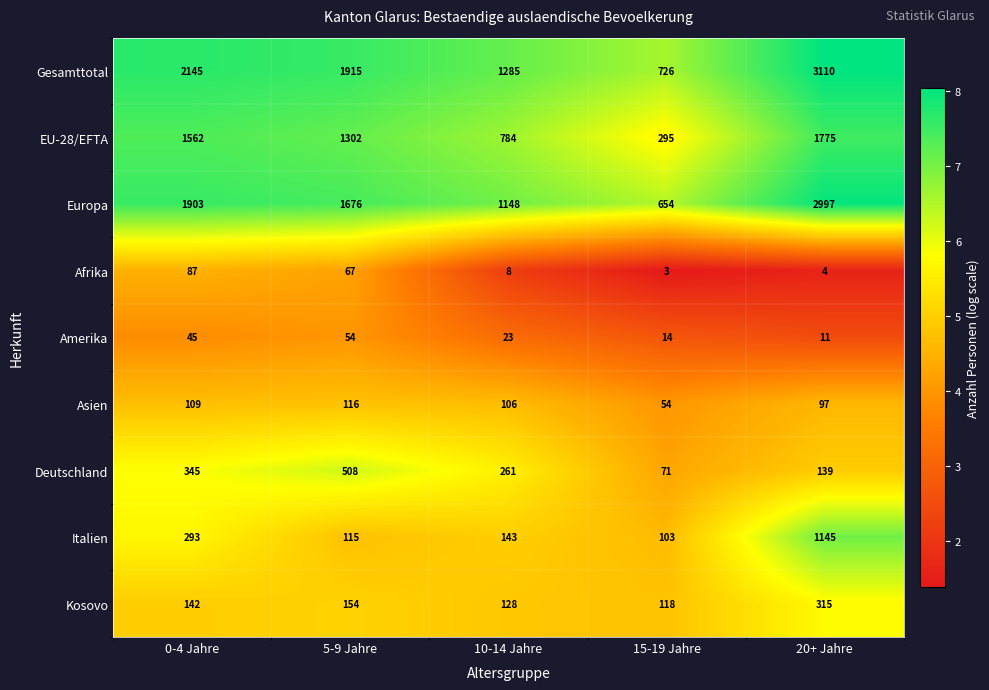

At which label does Deutschland first exceed 261?

0-4 Jahre